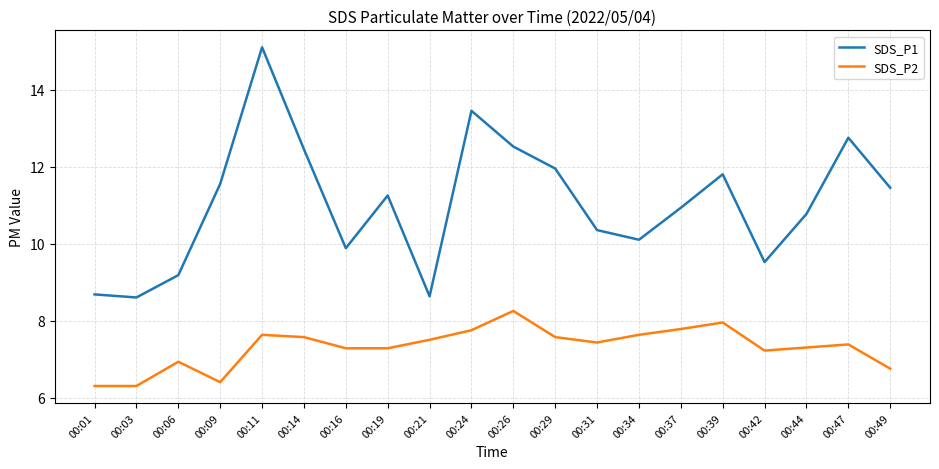

What is the difference between the SDS_P1 values at 00:19 and 00:42?

1.7